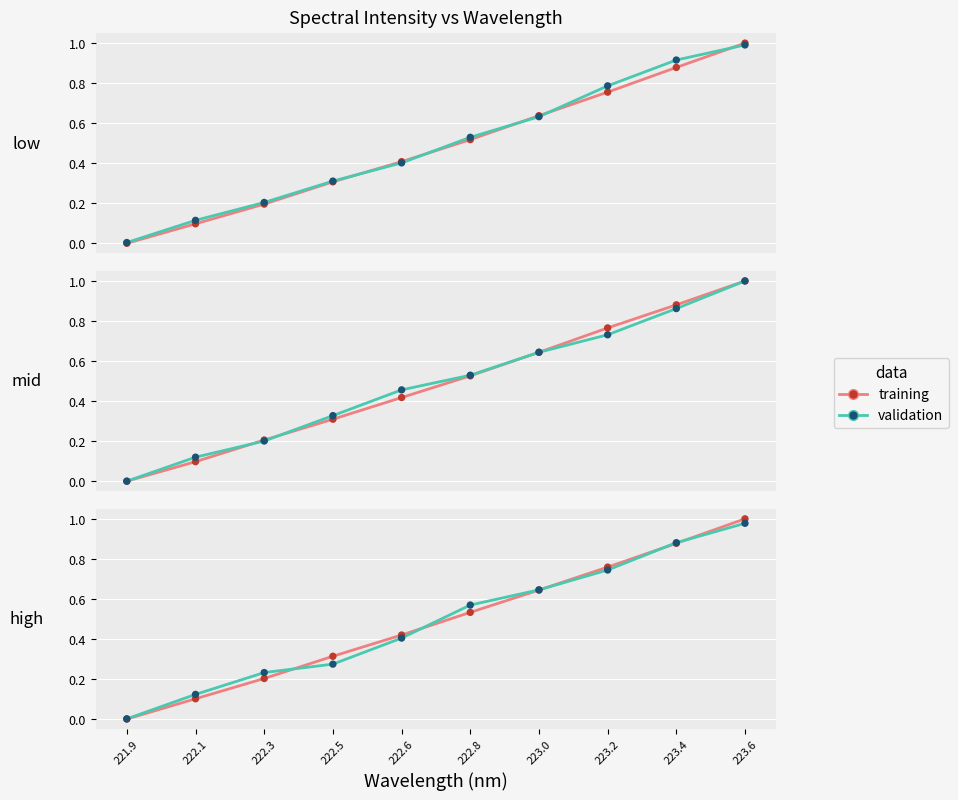

Which series reaches the minimum Y coordinate?

training